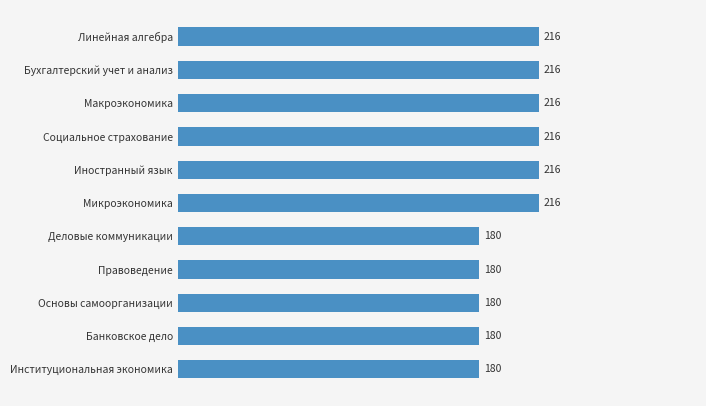

Reading top to bottom, list all the values displayed in this chart.

216	216	216	216	216	216	180	180	180	180	180